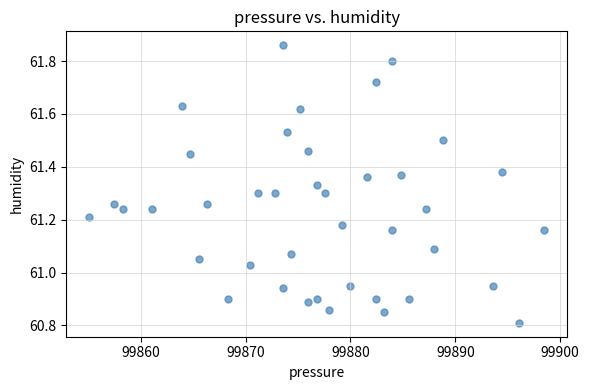

What is the range of X values (max minus min)?

43.4